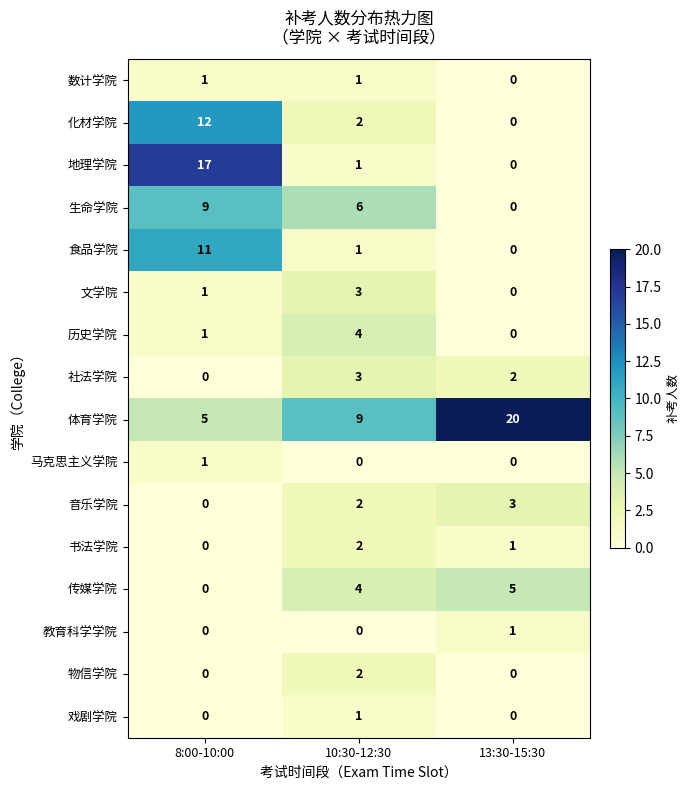

Count the 生命学院 values in the range 0 to 9.

3